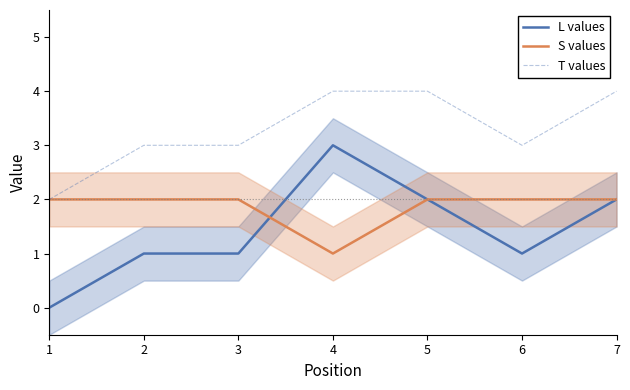

What is the difference between the maximum and second lowest values in the L values series?

2